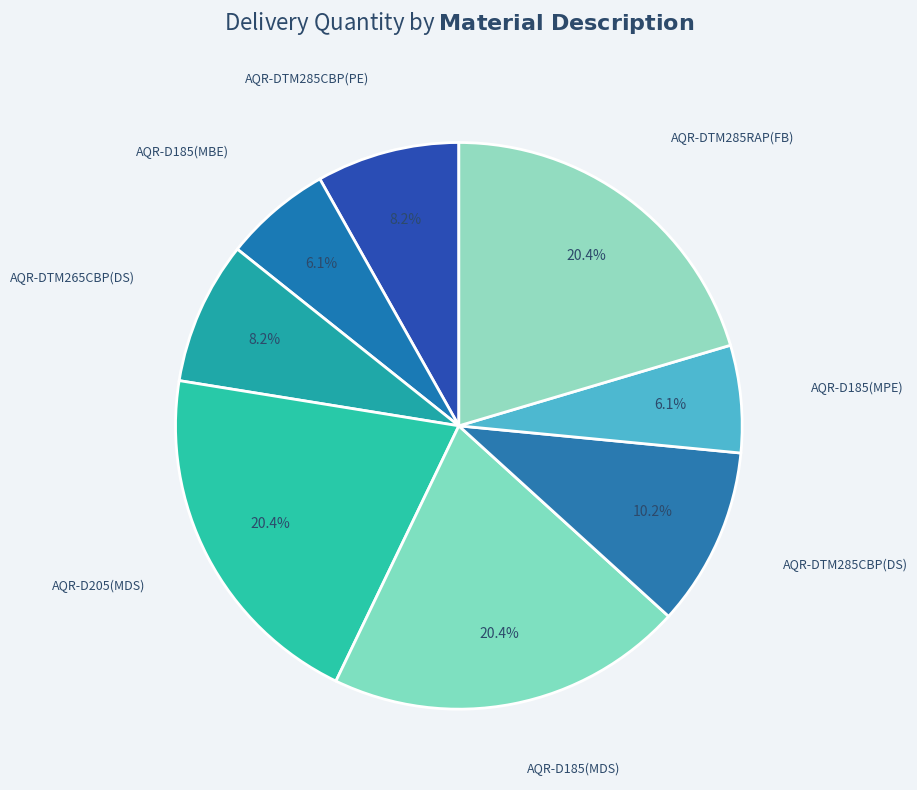

Which slice is the largest?

AQR-D205(MDS)